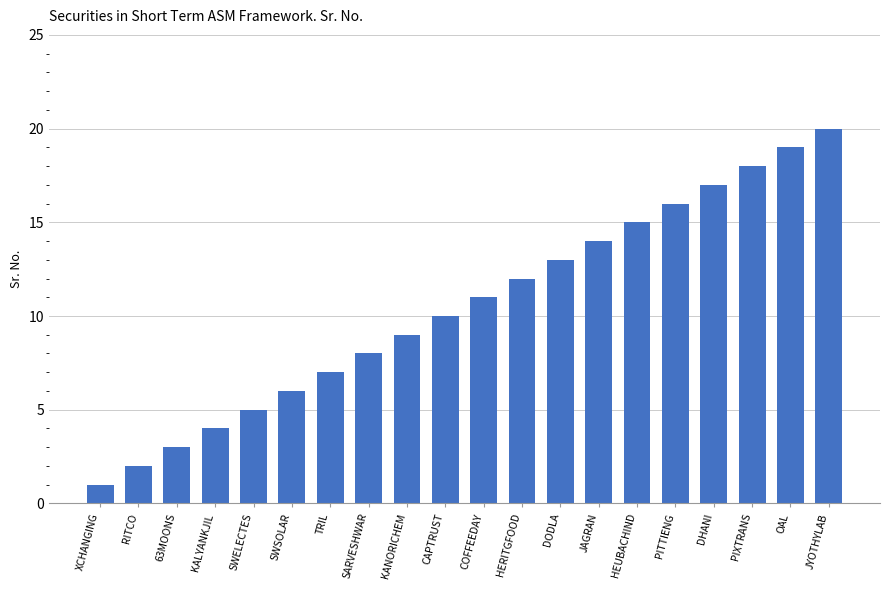

What is the smallest value displayed?

1